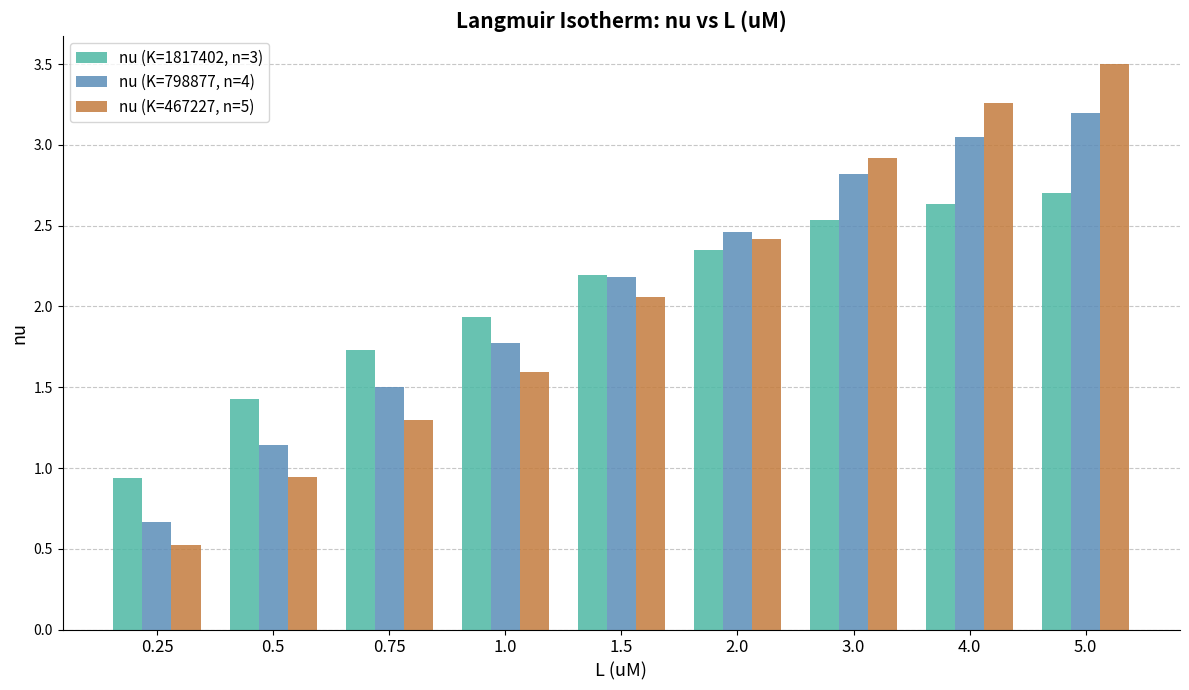

Rank the series at 3.0 from lowest to highest value.

nu (K=1817402, n=3), nu (K=798877, n=4), nu (K=467227, n=5)